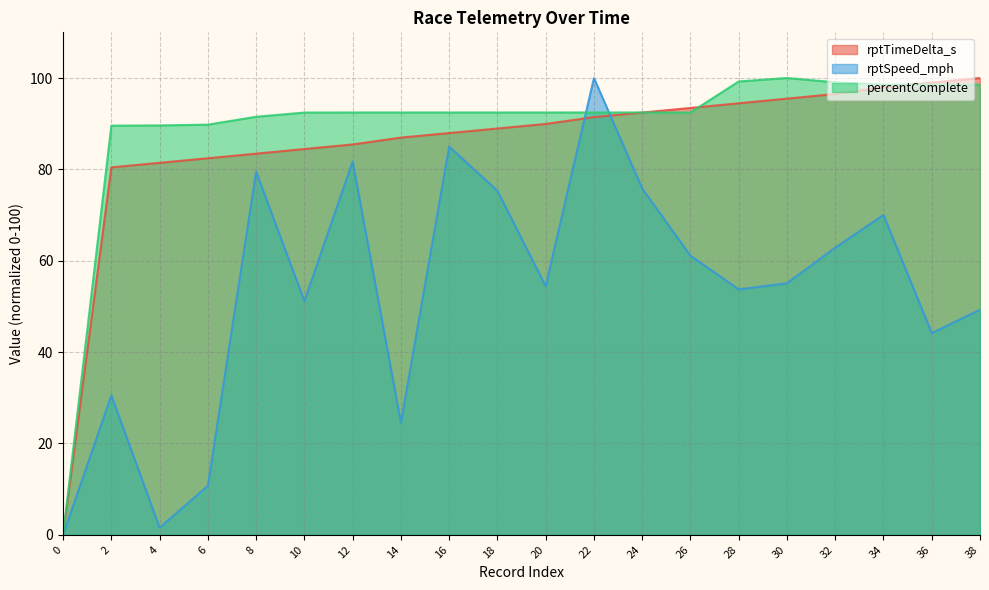

Reading left to right, transcribe all the data shown in this chart.

rptTimeDelta_s: 0=0.0	2=80.4	4=81.4	6=82.4	8=83.4	10=84.5	12=85.5	14=87.0	16=88.0	18=88.9	20=89.9	22=91.4	24=92.4	26=93.4	28=94.5	30=95.5	32=96.5	34=98.0	36=99.0	38=100.0
rptSpeed_mph: 0=0.0	2=30.5	4=1.6	6=10.7	8=79.5	10=51.2	12=81.7	14=24.5	16=85.0	18=75.3	20=54.4	22=100.0	24=75.8	26=61.1	28=53.7	30=55.1	32=62.9	34=70.0	36=44.2	38=49.3
percentComplete: 0=0.0	2=89.6	4=89.6	6=89.8	8=91.5	10=92.4	12=92.5	14=92.5	16=92.5	18=92.5	20=92.5	22=92.5	24=92.5	26=92.5	28=99.2	30=100.0	32=99.1	34=98.6	36=98.6	38=98.6